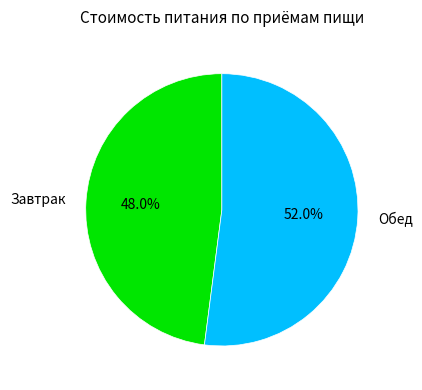

Rank the categories by value from highest to lowest.

Обед, Завтрак